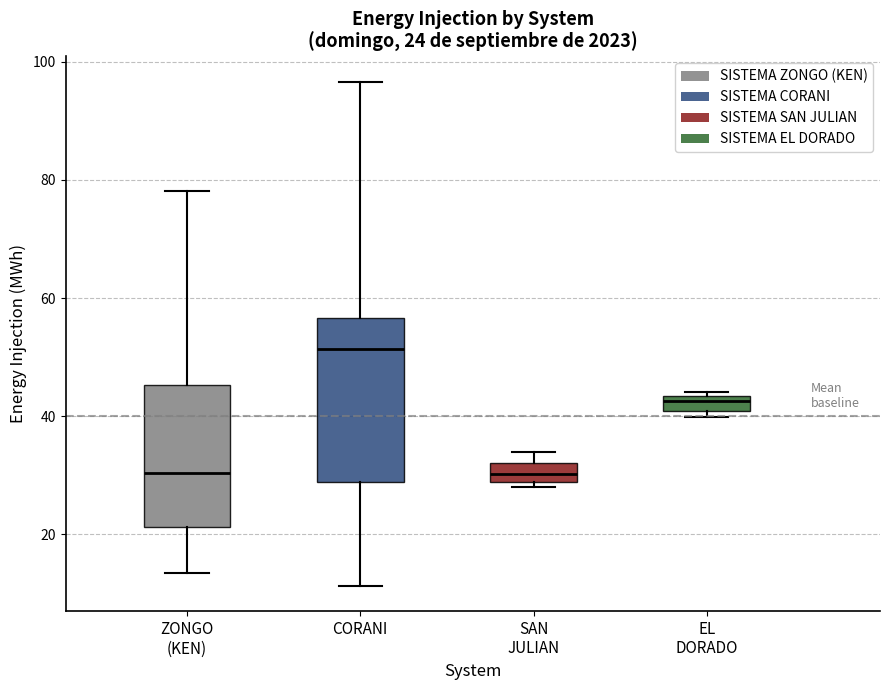

Comparing the boxes themselves (not the whiskers), which one is the tallest?

CORANI